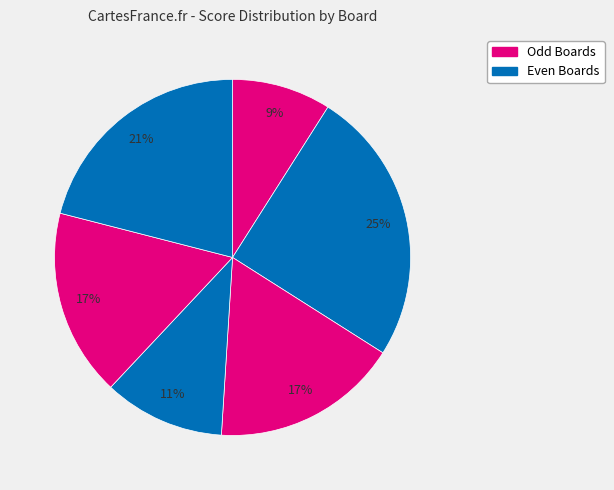

How many slices are in this pie chart?

6